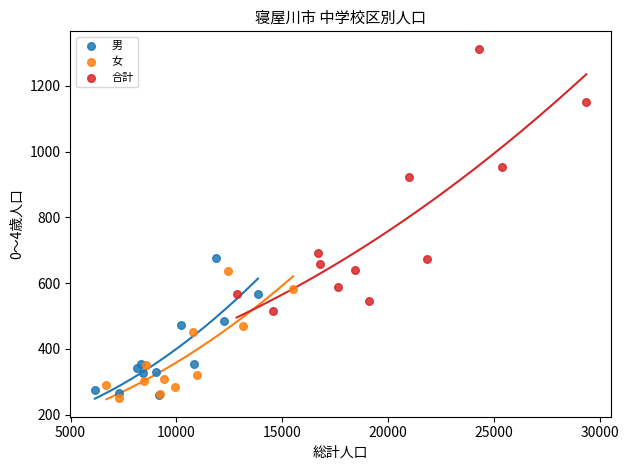

Which series has the widest spread of Y values?

合計